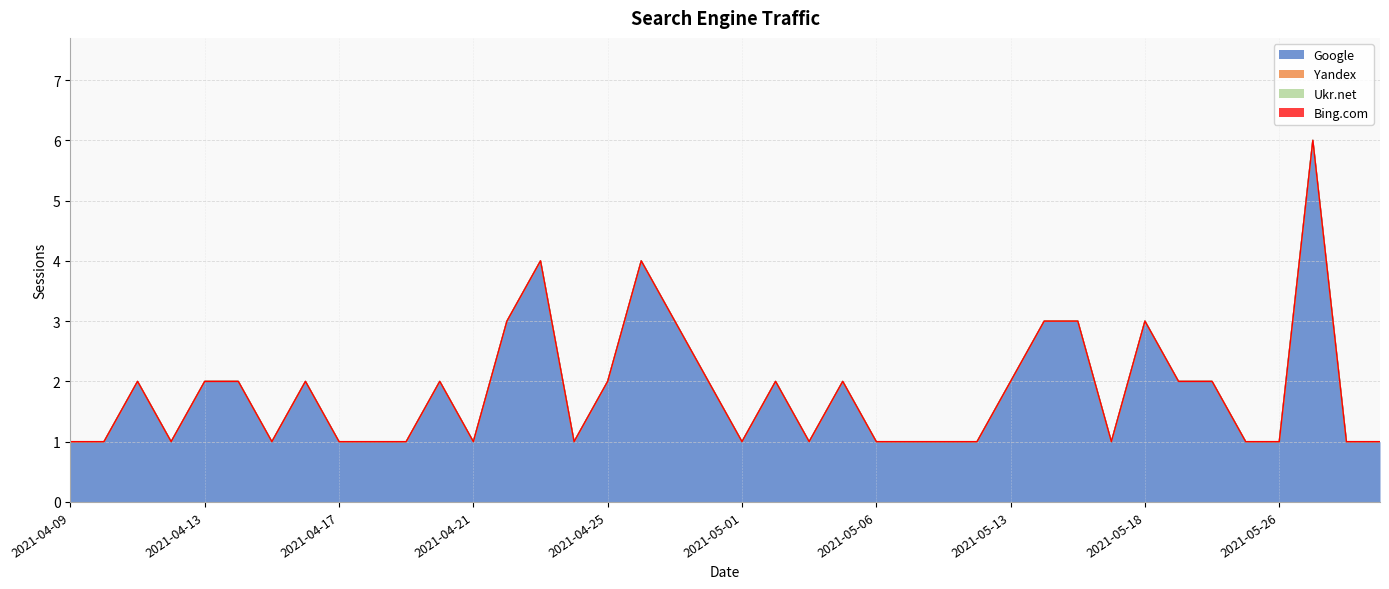

At how many categories does at least one series exceed 3?

3